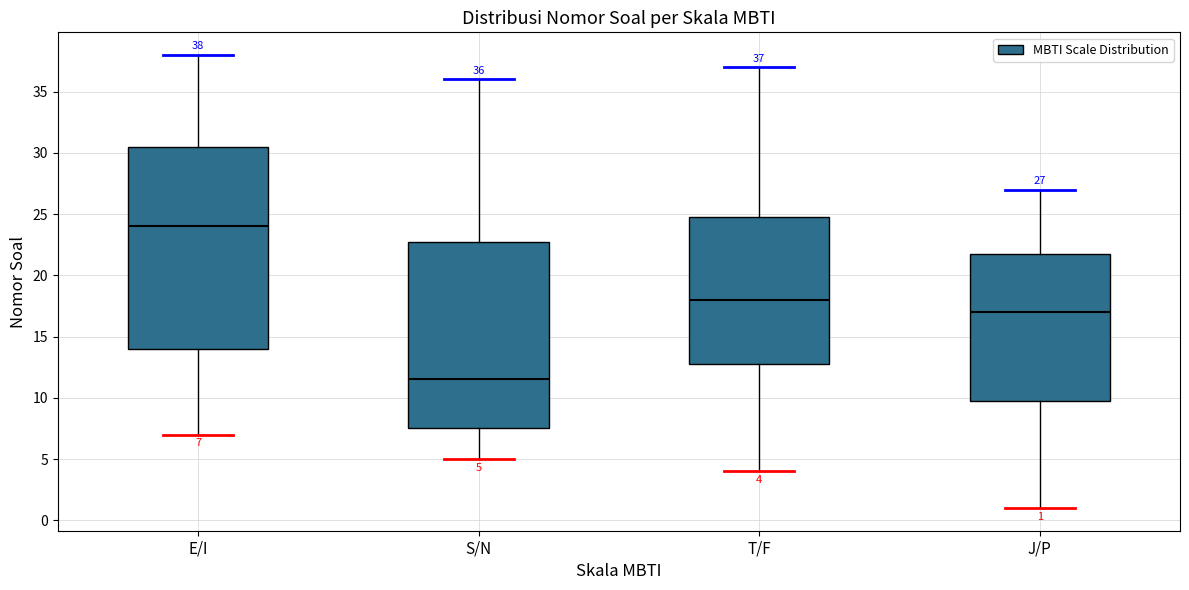

Which box's median line is the lowest?

S/N